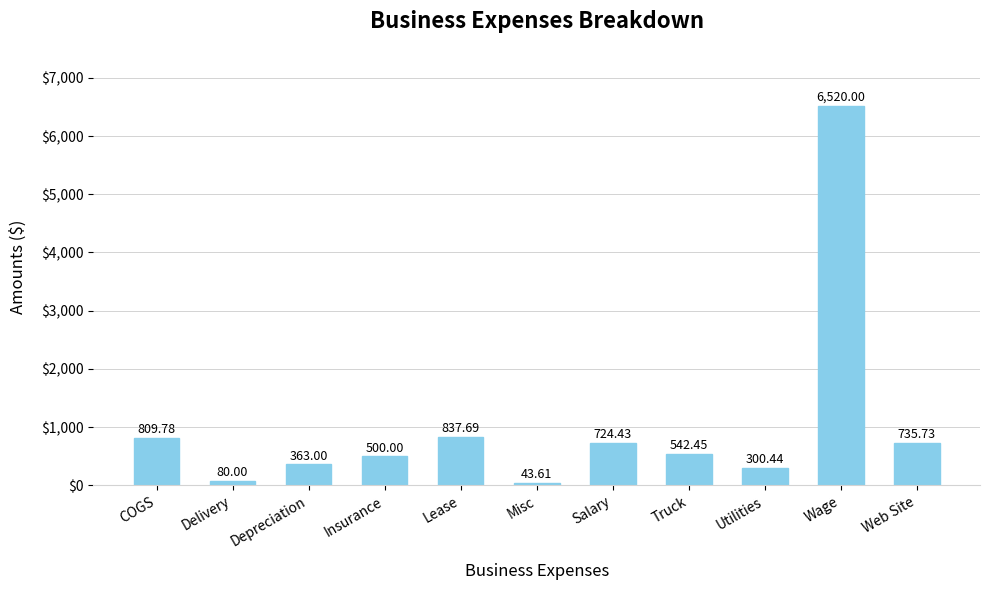

Which category has the lowest value across all series?

Misc